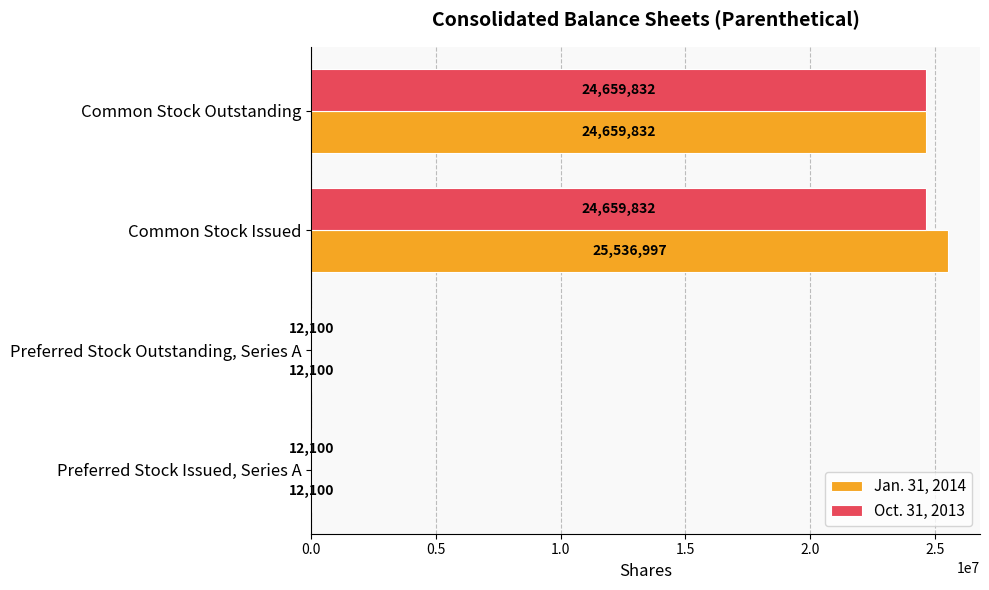

At which category is the sum across all series the highest?

Common Stock Issued